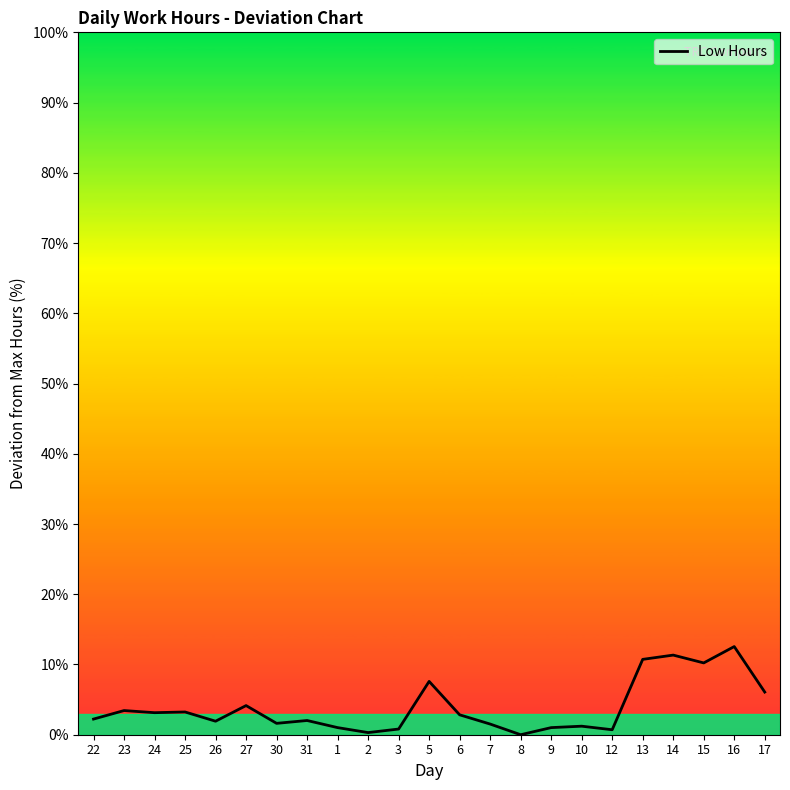

What is the maximum value shown in the chart?

12.6